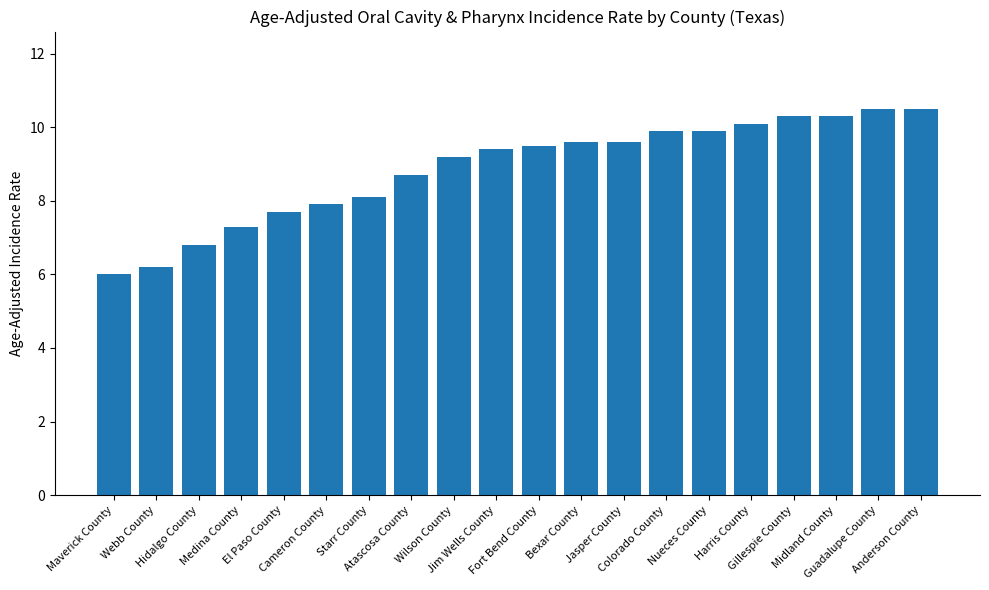

What is the smallest value displayed?

6.0